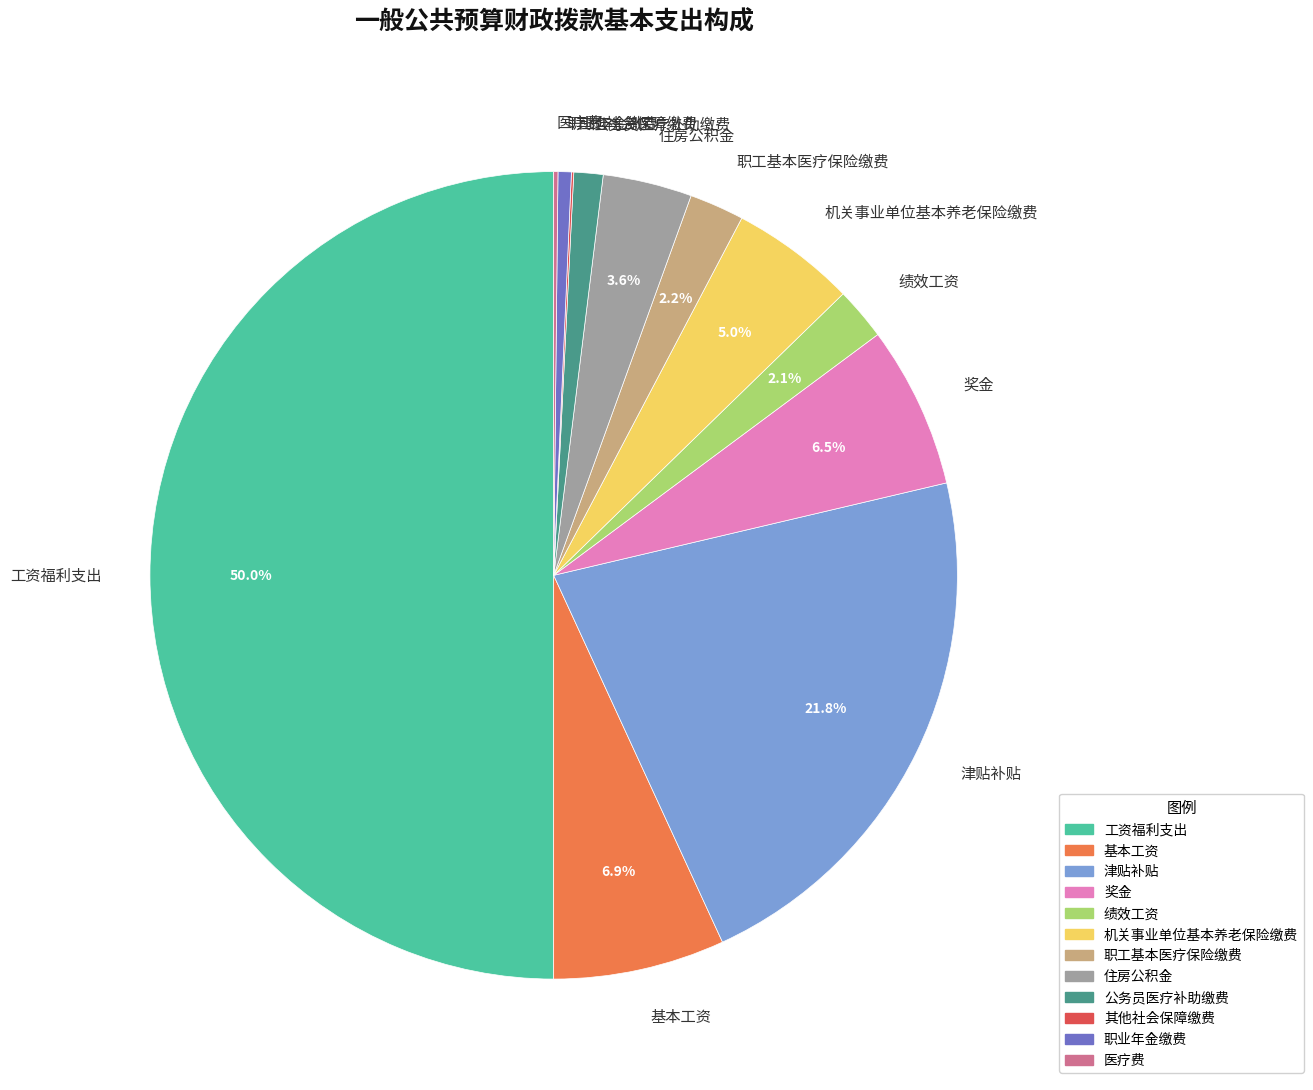

What portion of the pie excludes 绩效工资?

97.9%